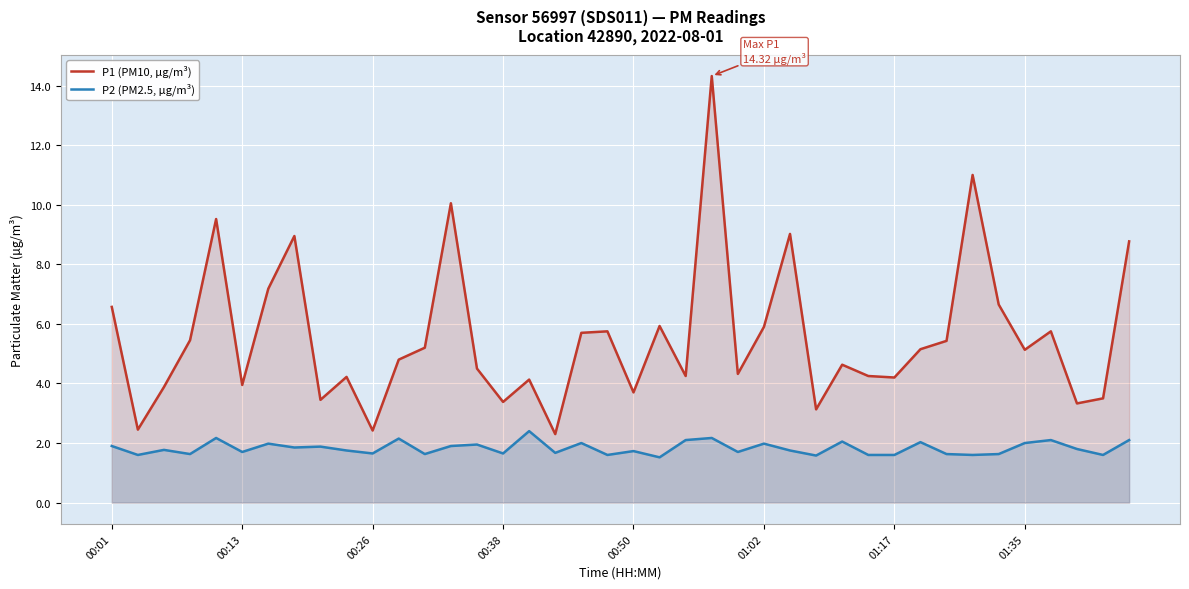

Rank the series by their average value, from lowest to highest.

P2 (PM2.5, µg/m³), P1 (PM10, µg/m³)